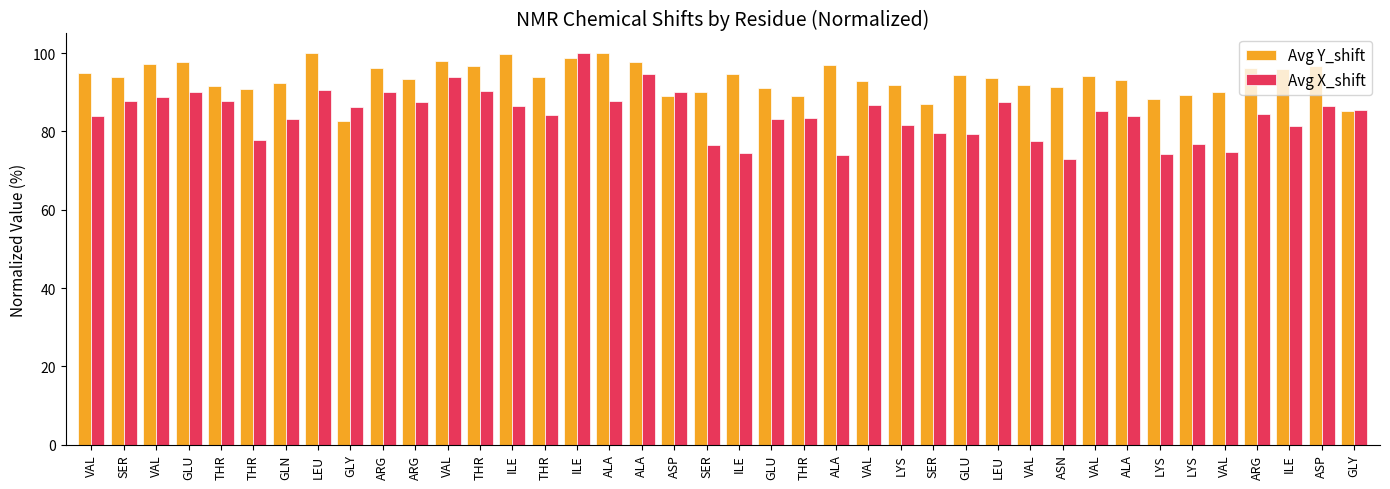

At how many categories does at least one series exceed 77?

40